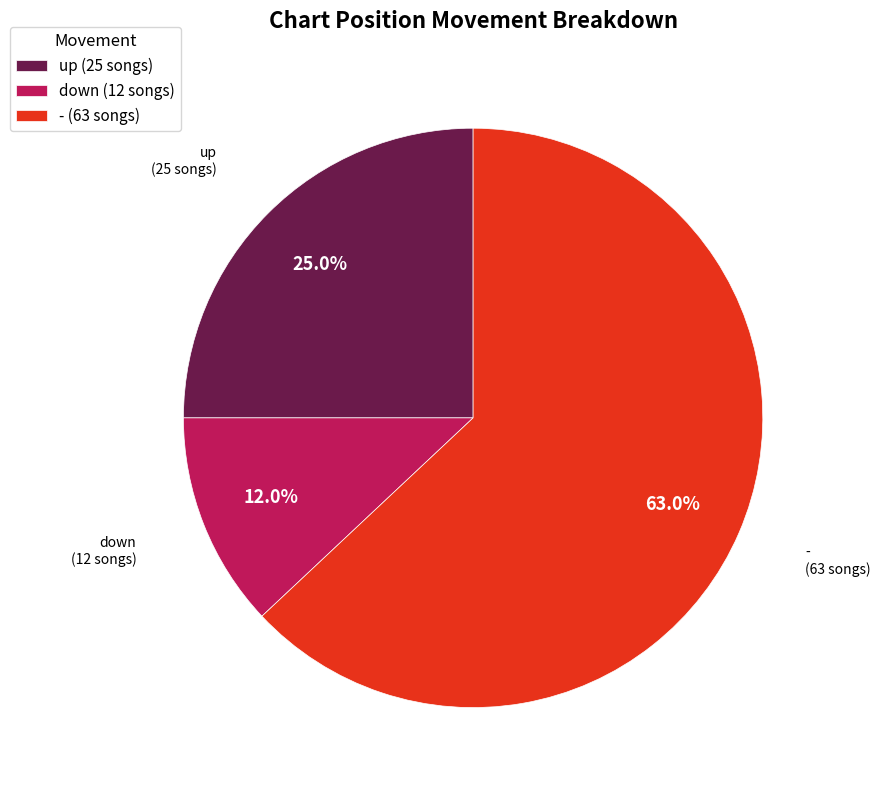

To the nearest percent, what percentage of the pie is up?

25%